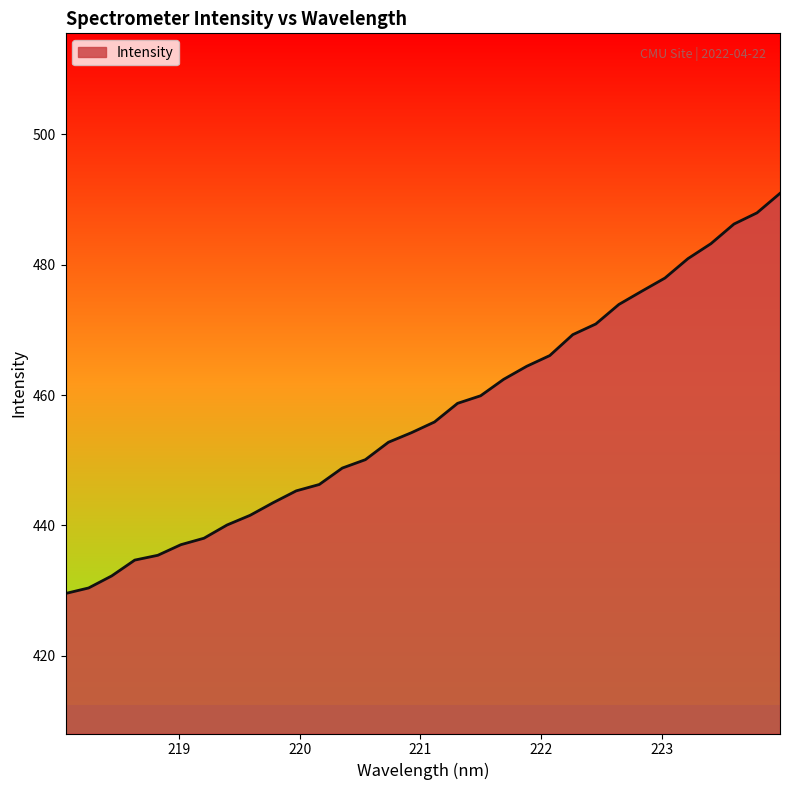

What is the difference between the maximum and minimum values?

61.4